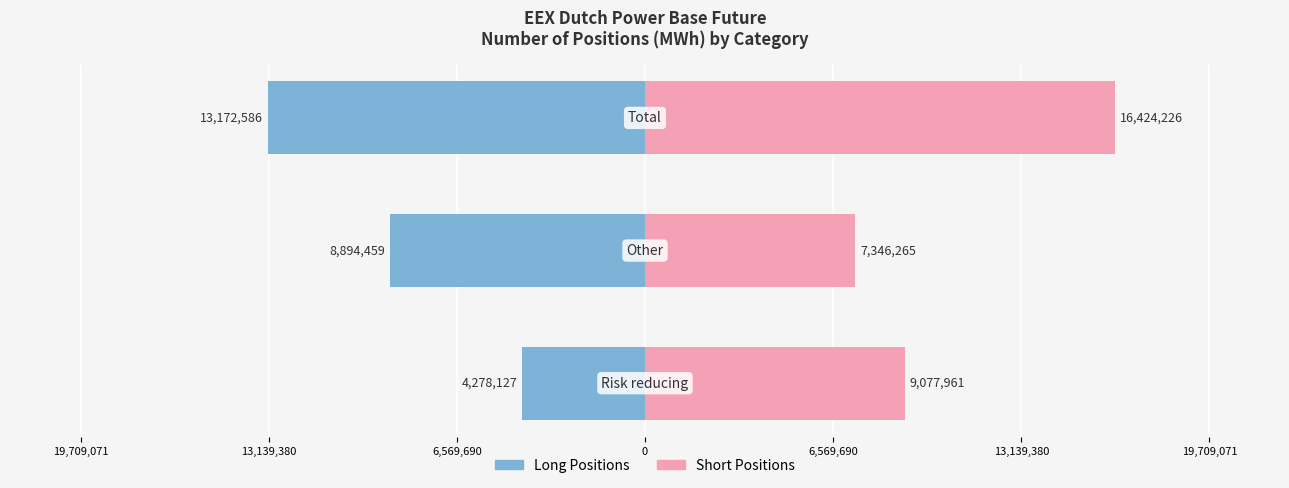

What is the maximum value shown in the chart?

16424226